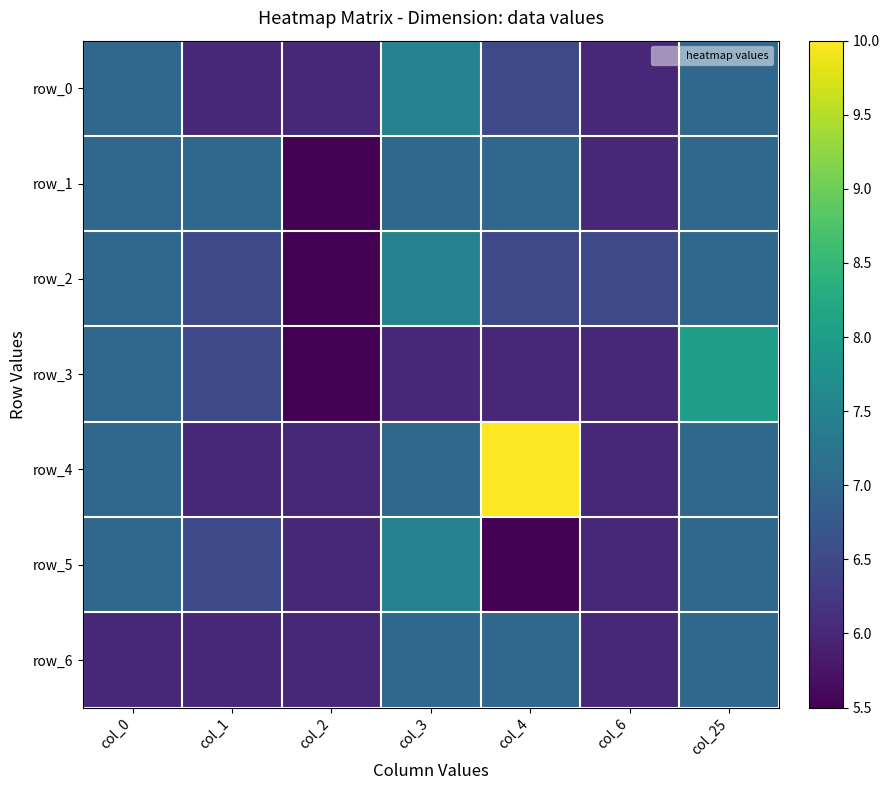

At how many categories does at least one series exceed 6?

6